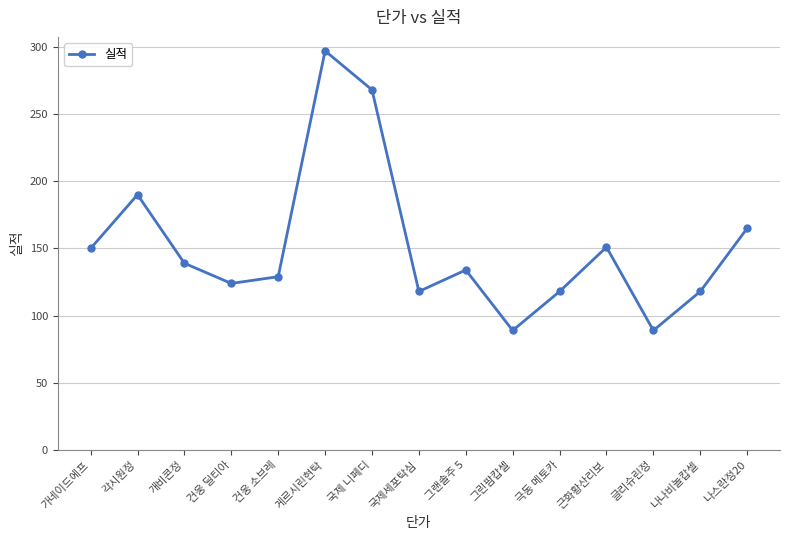

How many data points does each series have?

15